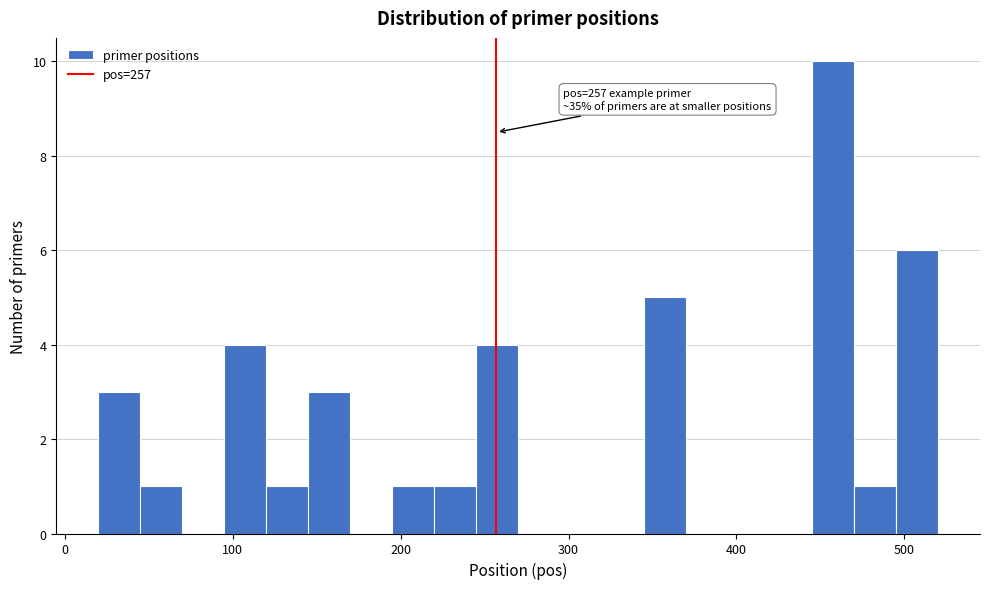

Read against the x-axis, roughly where is the centre of the tallest bar?

460